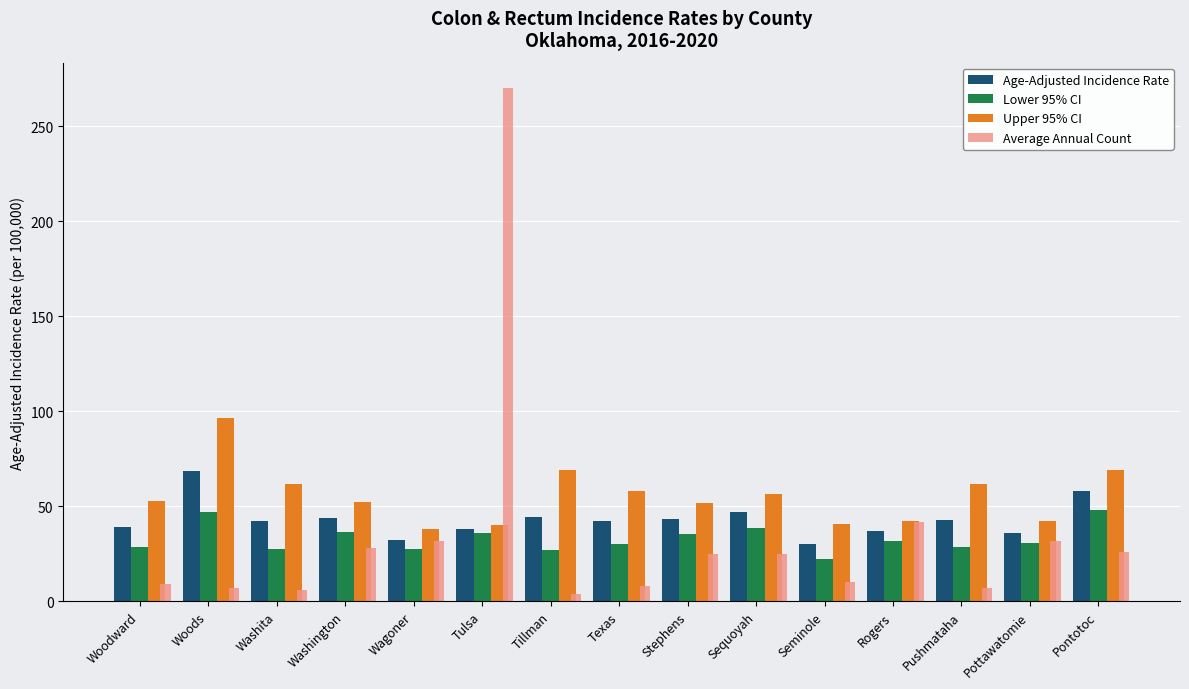

What is the label of the 1st bar from the right?

Pontotoc